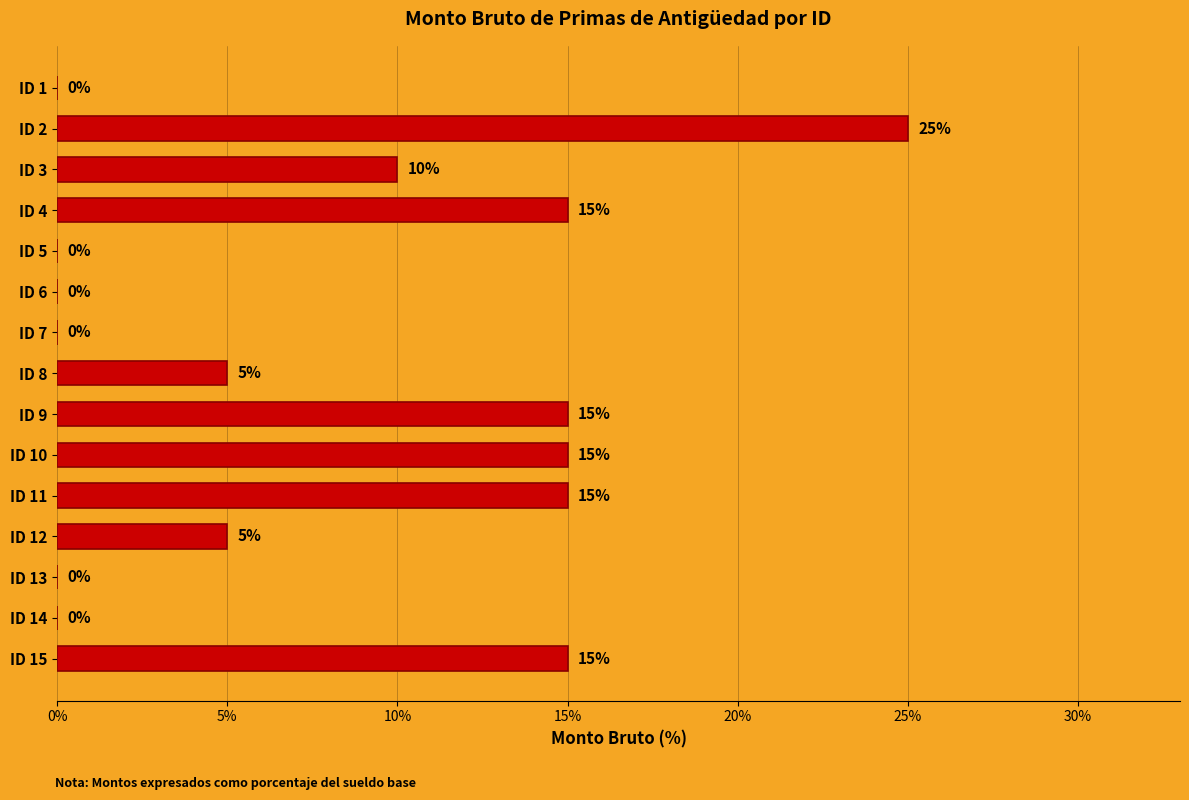

Are the bars grouped side by side (vs. stacked)?

No